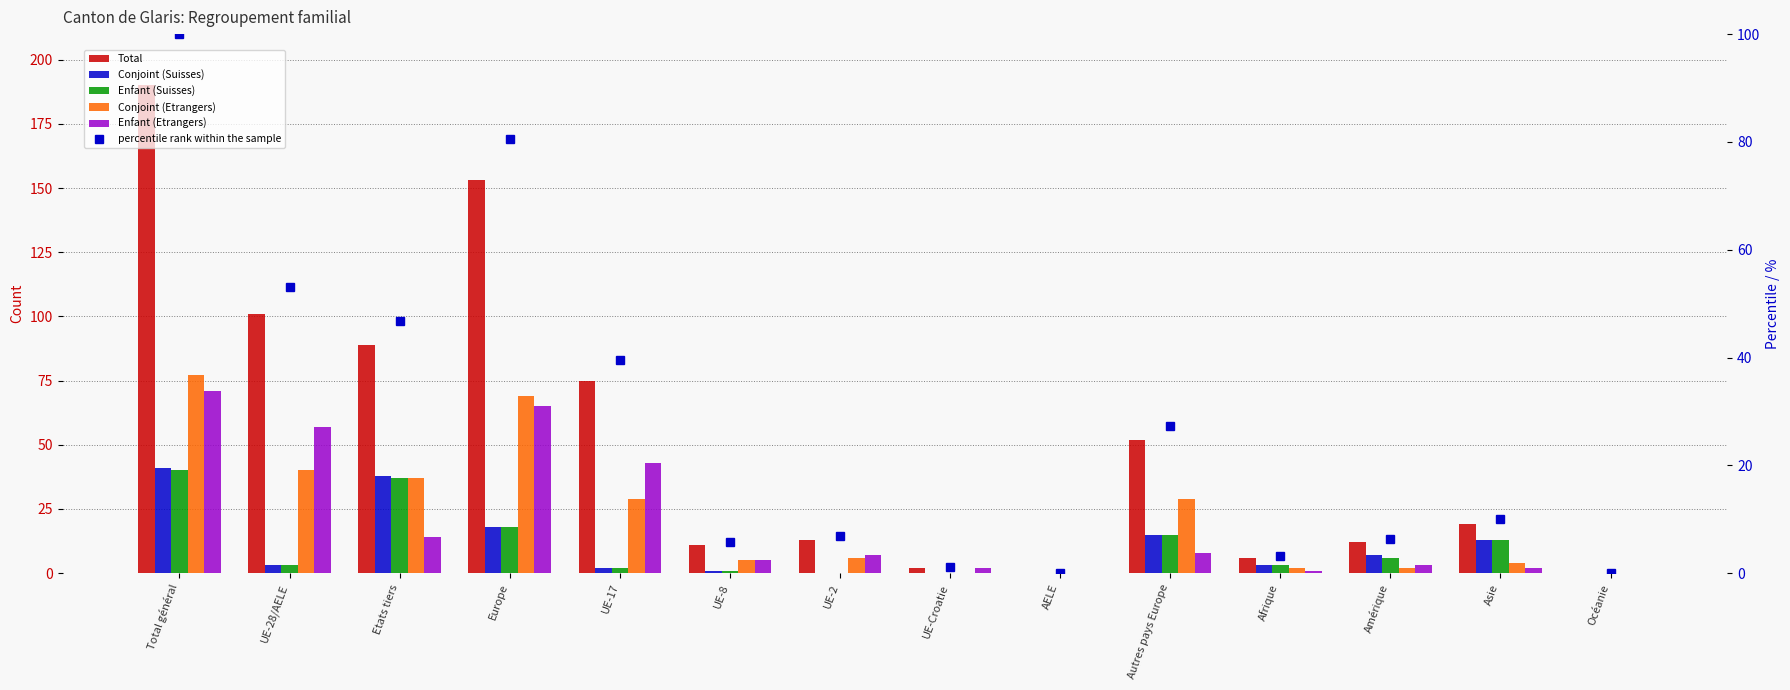

Reading left to right, what are all the values shown in this chart?

Total: 190.0	101.0	89.0	153.0	75.0	11.0	13.0	2.0	0.0	52.0	6.0	12.0	19.0	0.0
Conjoint (Suisses): 41.0	3.0	38.0	18.0	2.0	1.0	0.0	0.0	0.0	15.0	3.0	7.0	13.0	0.0
Enfant (Suisses): 40.0	3.0	37.0	18.0	2.0	1.0	0.0	0.0	0.0	15.0	3.0	6.0	13.0	0.0
Conjoint (Etrangers): 77.0	40.0	37.0	69.0	29.0	5.0	6.0	0.0	0.0	29.0	2.0	2.0	4.0	0.0
Enfant (Etrangers): 71.0	57.0	14.0	65.0	43.0	5.0	7.0	2.0	0.0	8.0	1.0	3.0	2.0	0.0
percentile rank within the sample: 100.0	53.2	46.8	80.5	39.5	5.8	6.8	1.1	0.0	27.4	3.2	6.3	10.0	0.0